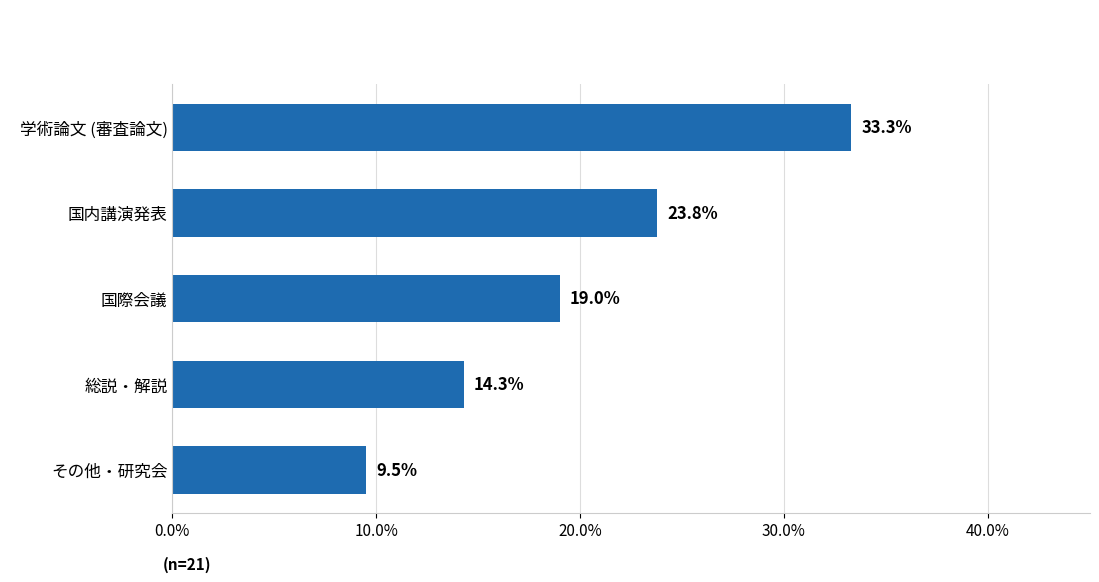

List the labels in order of value, smallest first.

その他・研究会, 総説・解説, 国際会議, 国内講演発表, 学術論文 (審査論文)